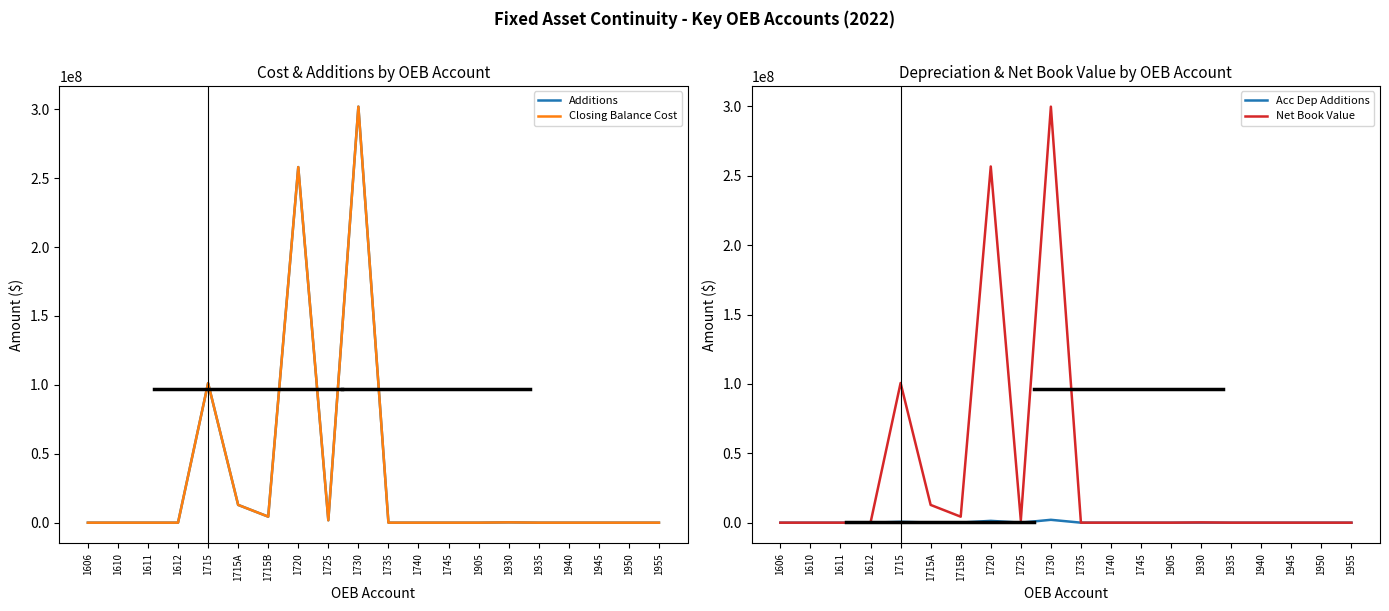

What are all the series names shown in the legend?

Additions, Closing Balance Cost, Acc Dep Additions, Net Book Value